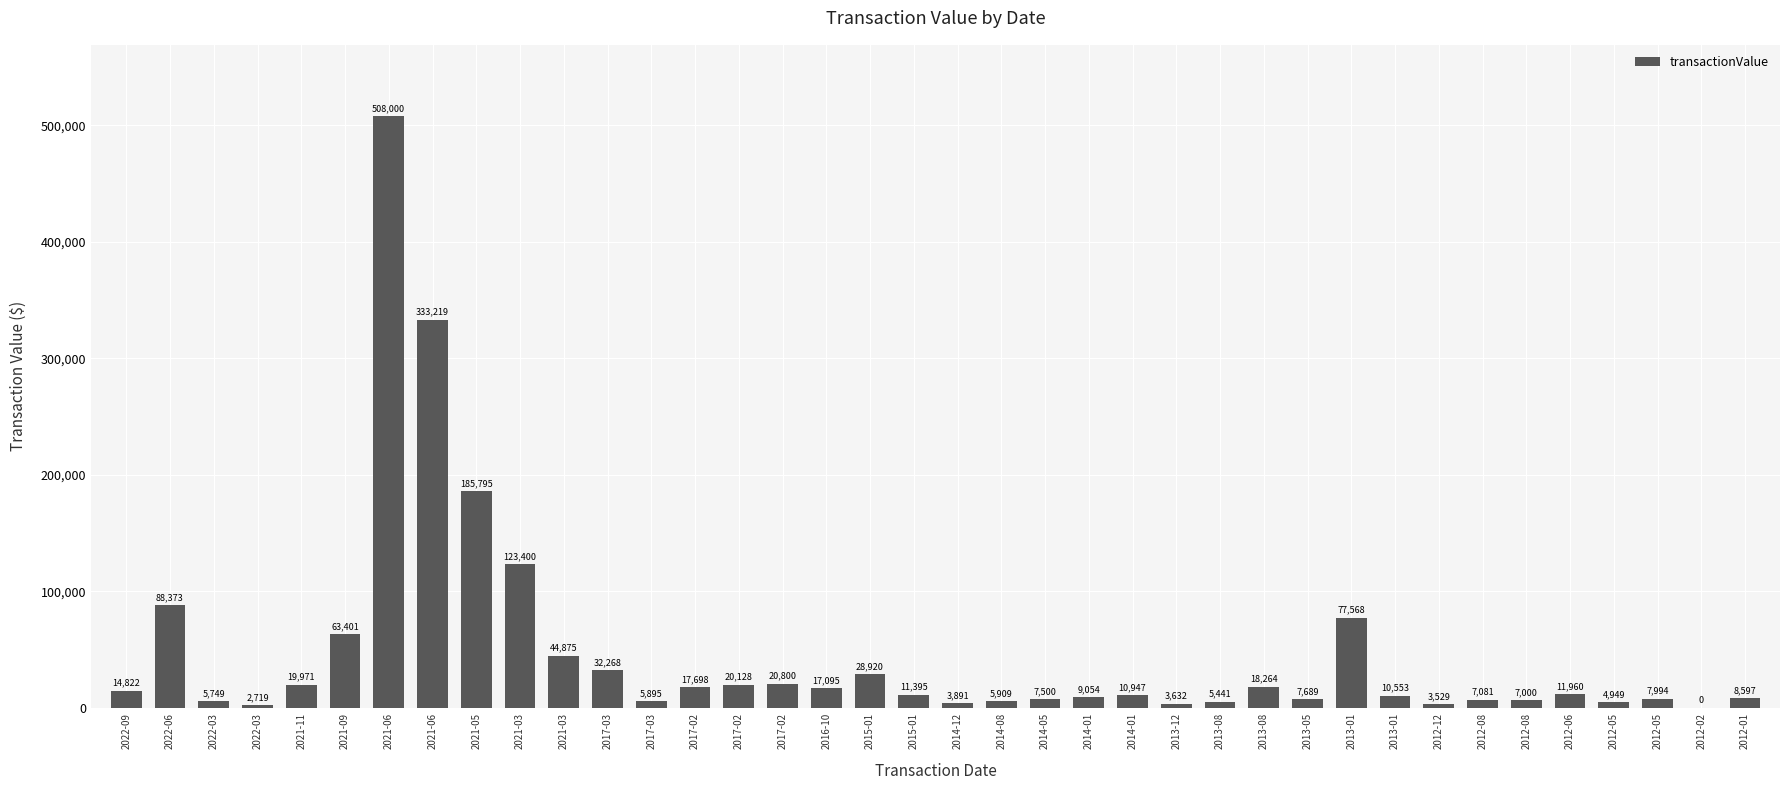

How many positive values are there?

37